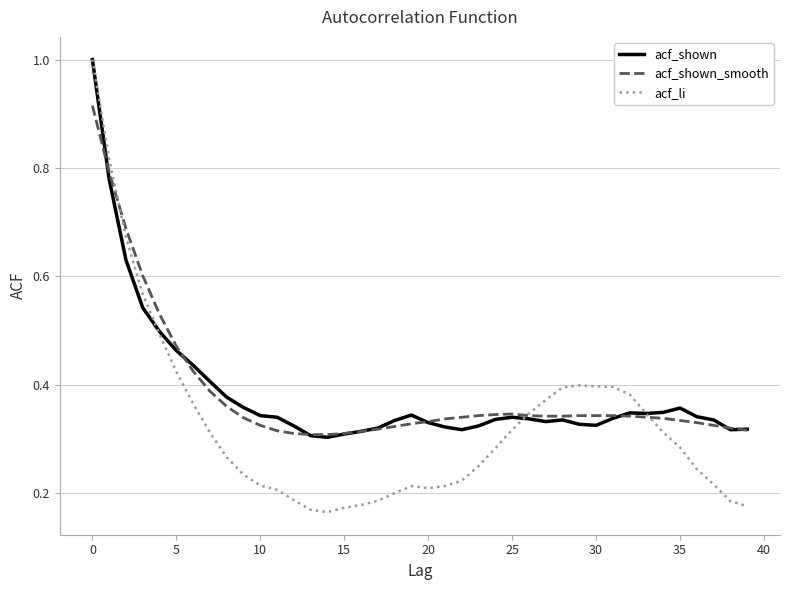

True or false: acf_li and acf_shown cross at least once.

True